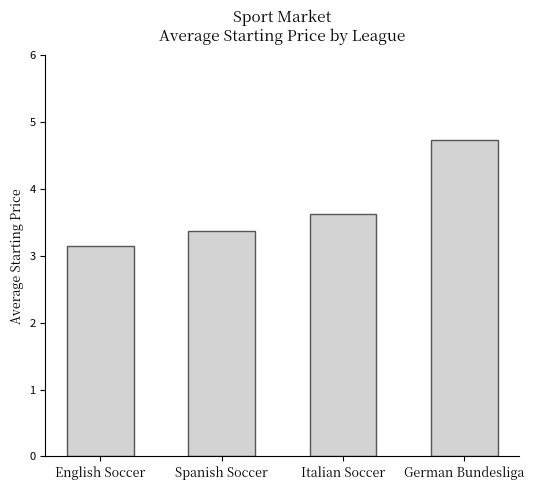

Rank the categories by value from lowest to highest.

English Soccer, Spanish Soccer, Italian Soccer, German Bundesliga